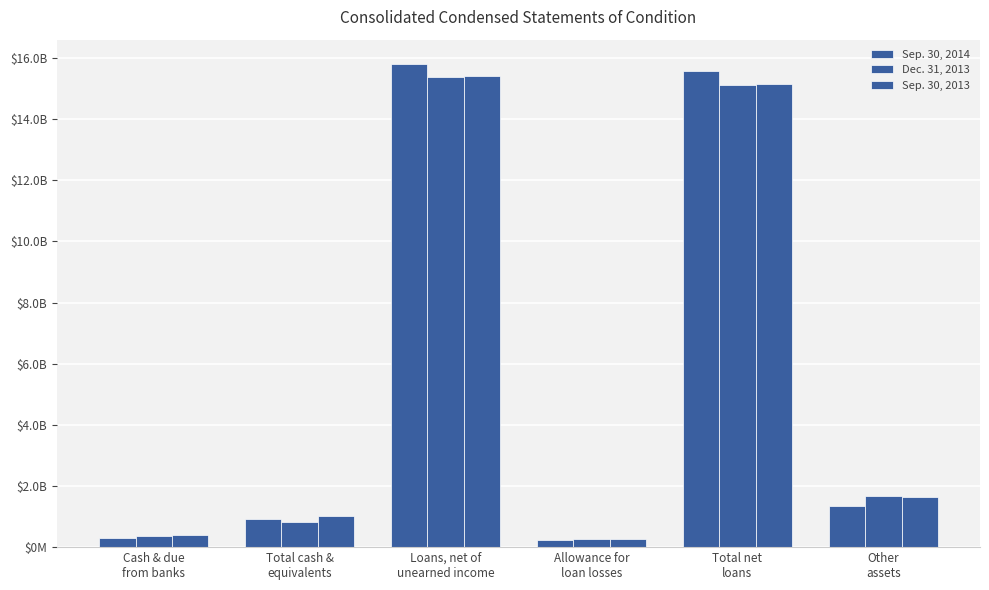

At how many categories does at least one series exceed 10982154109?

2